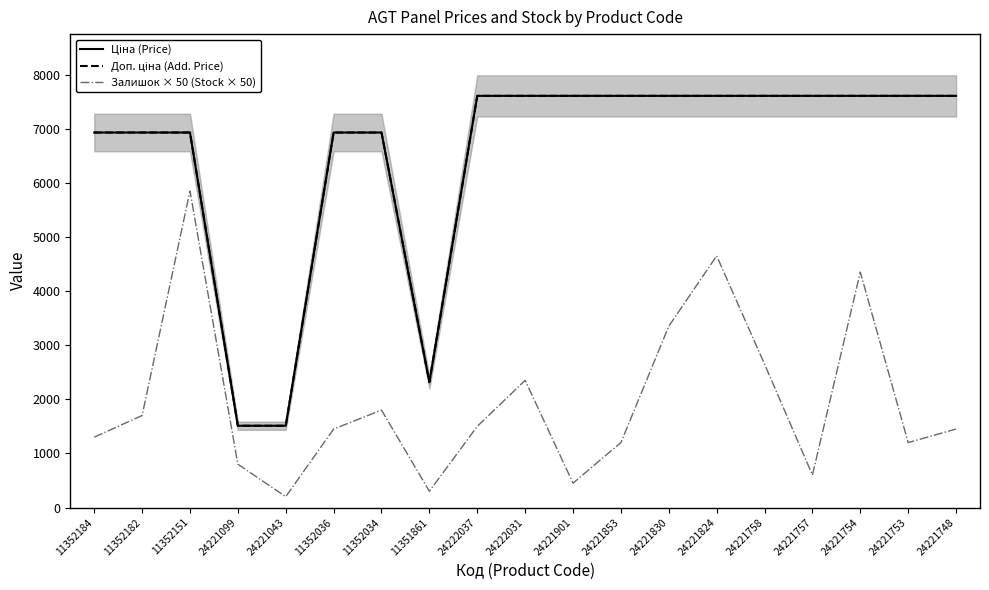

What is the total value across all series at 24222037?

16714.4